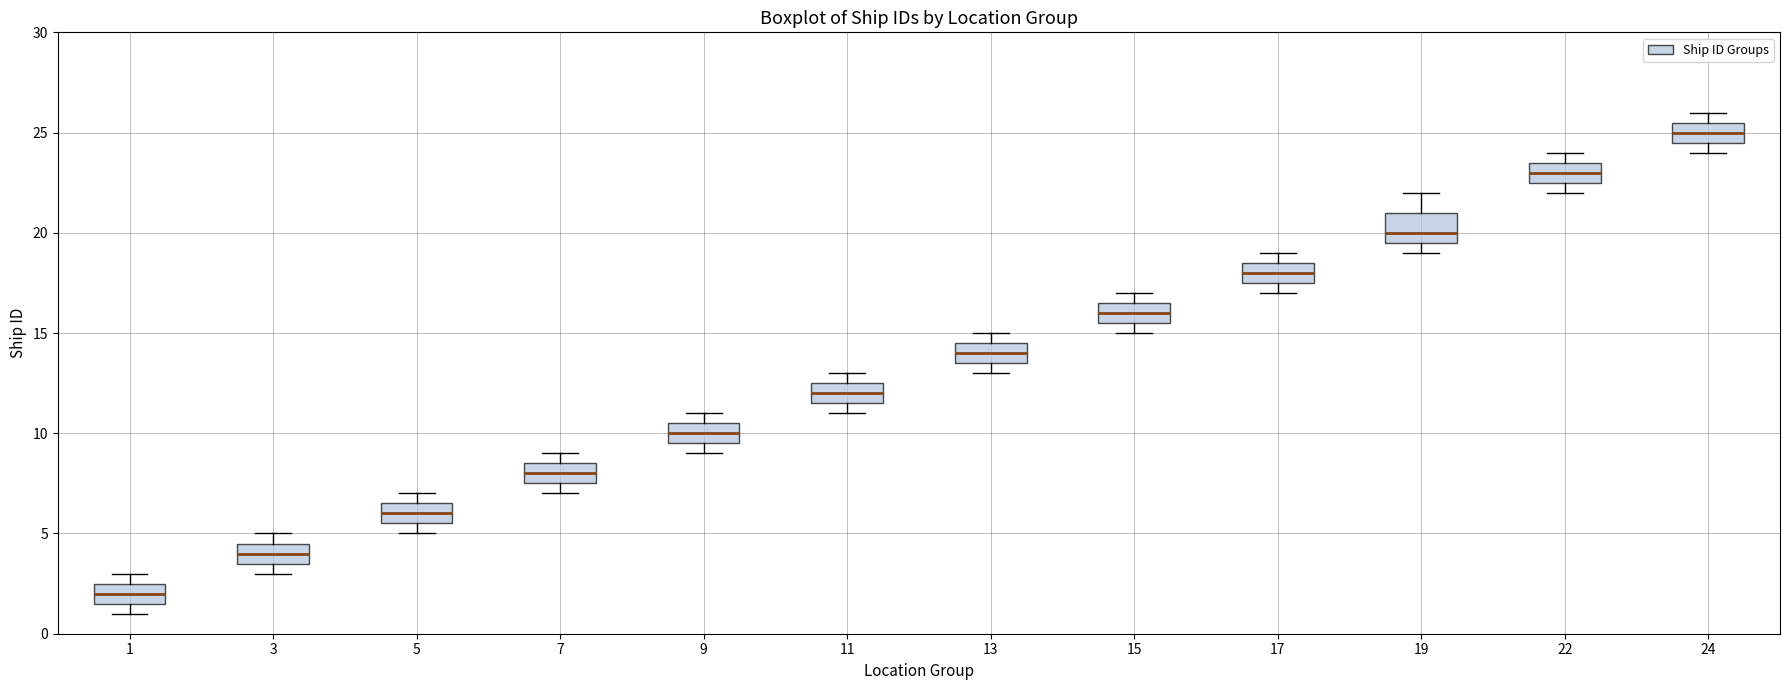

Which box's median line is the lowest?

1